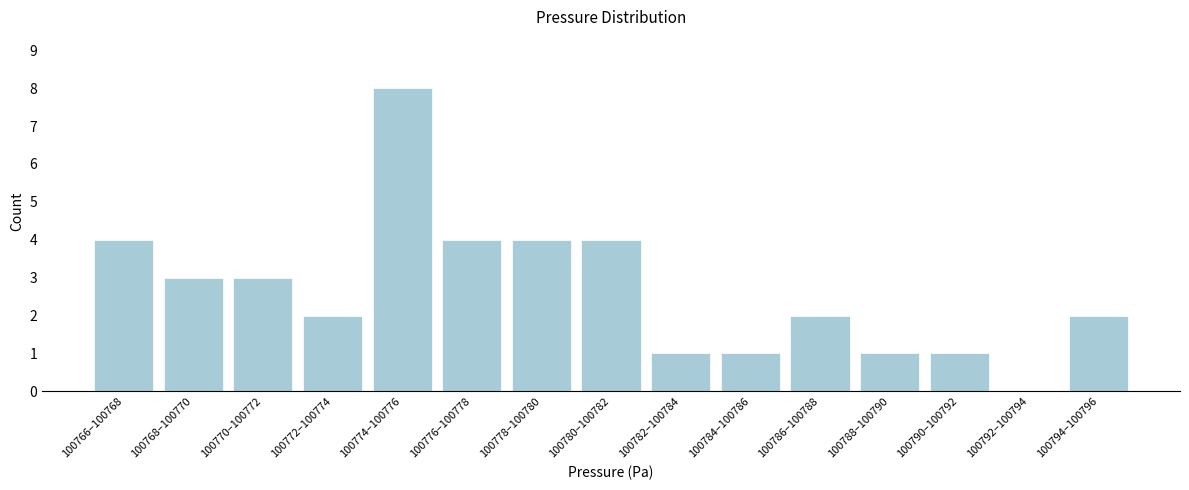

Reading right to left, what are all the values shown in this chart?

100794–100796=2	100792–100794=0	100790–100792=1	100788–100790=1	100786–100788=2	100784–100786=1	100782–100784=1	100780–100782=4	100778–100780=4	100776–100778=4	100774–100776=8	100772–100774=2	100770–100772=3	100768–100770=3	100766–100768=4